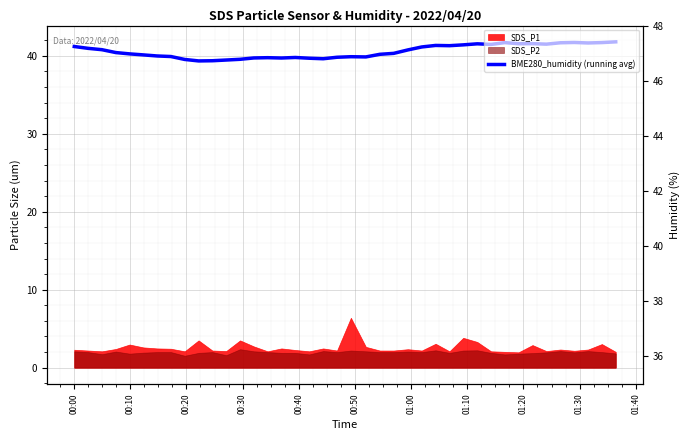

Does the chart display data point markers on the line(s)?

No